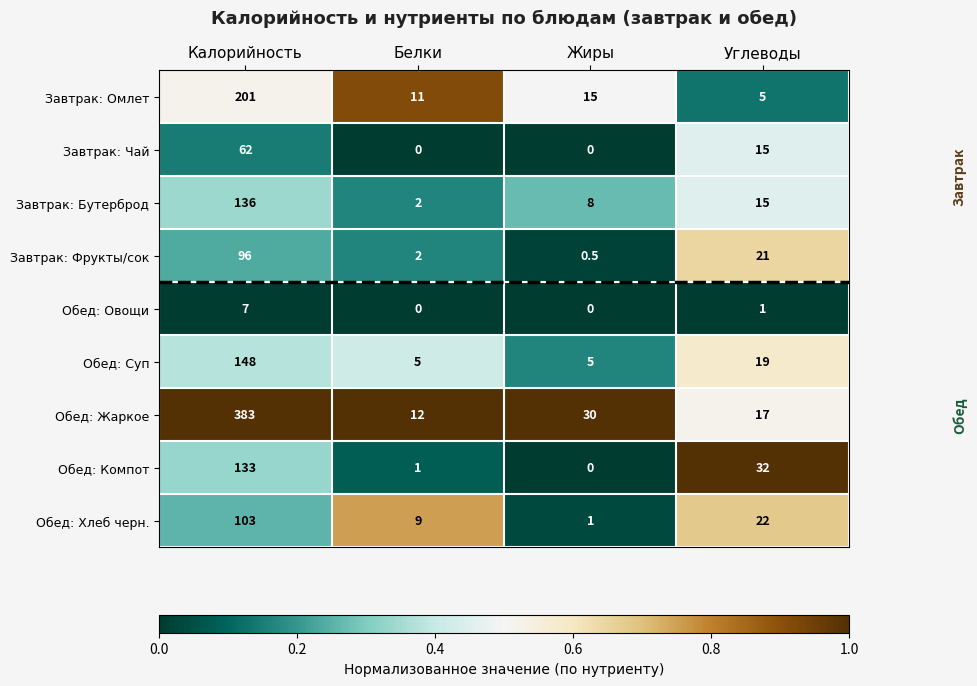

Which series has the widest spread of values?

Обед: Жаркое